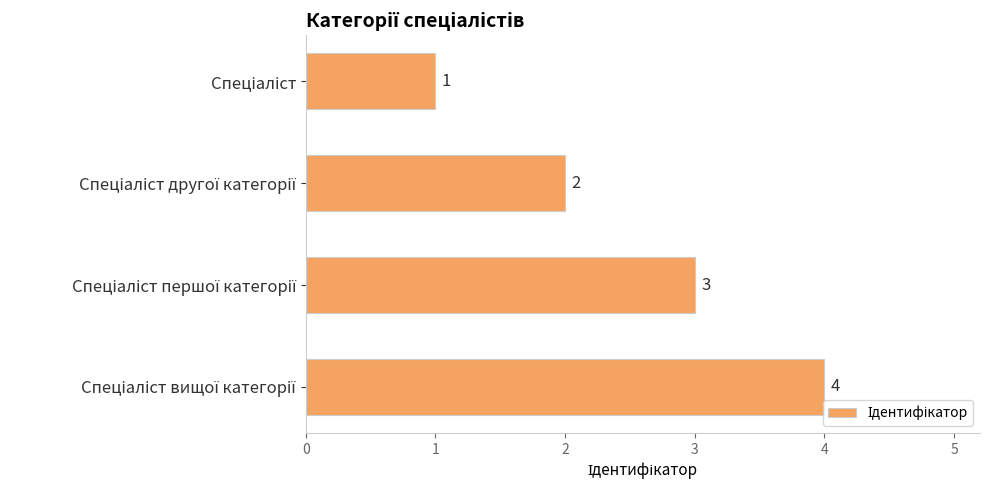

What is the greatest value displayed?

4